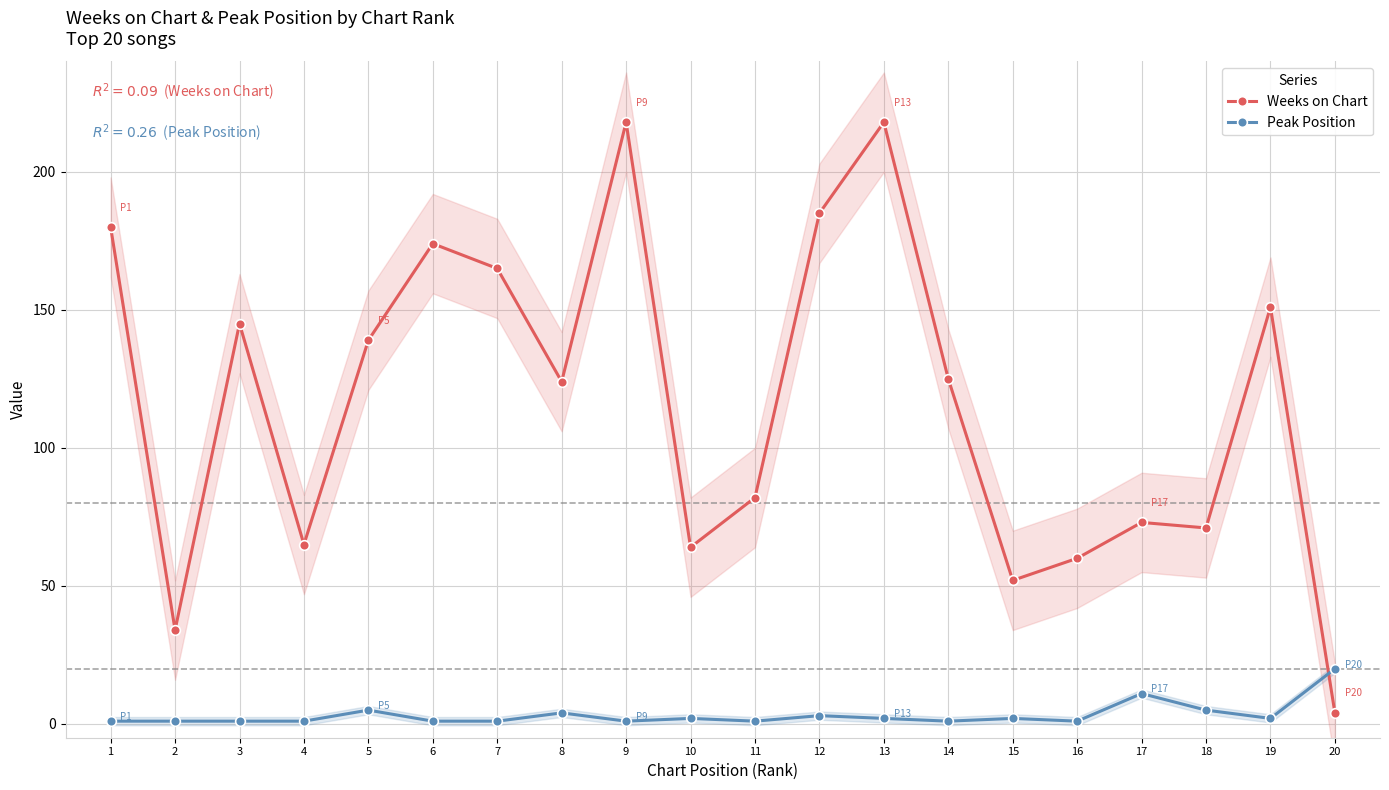

Reading left to right, extract all data points from this chart.

Weeks on Chart: 180	34	145	65	139	174	165	124	218	64	82	185	218	125	52	60	73	71	151	4
Peak Position: 1	1	1	1	5	1	1	4	1	2	1	3	2	1	2	1	11	5	2	20